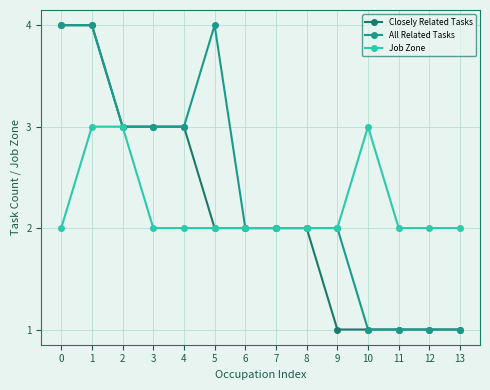

Which series has the largest total across all categories?

All Related Tasks